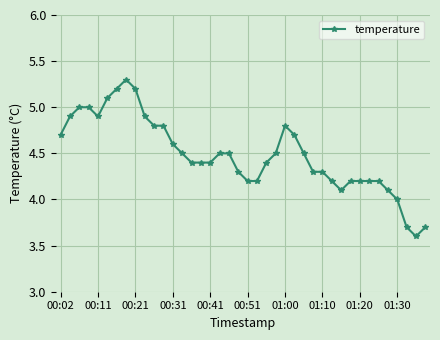

What is the difference between the maximum and second lowest values?

1.6